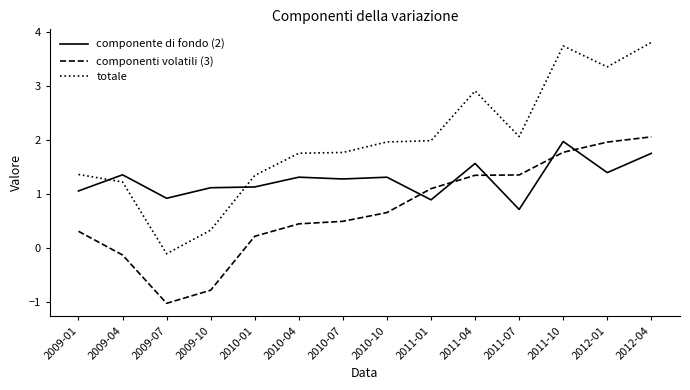

True or false: componente di fondo (2) and componenti volatili (3) intersect in this chart.

True